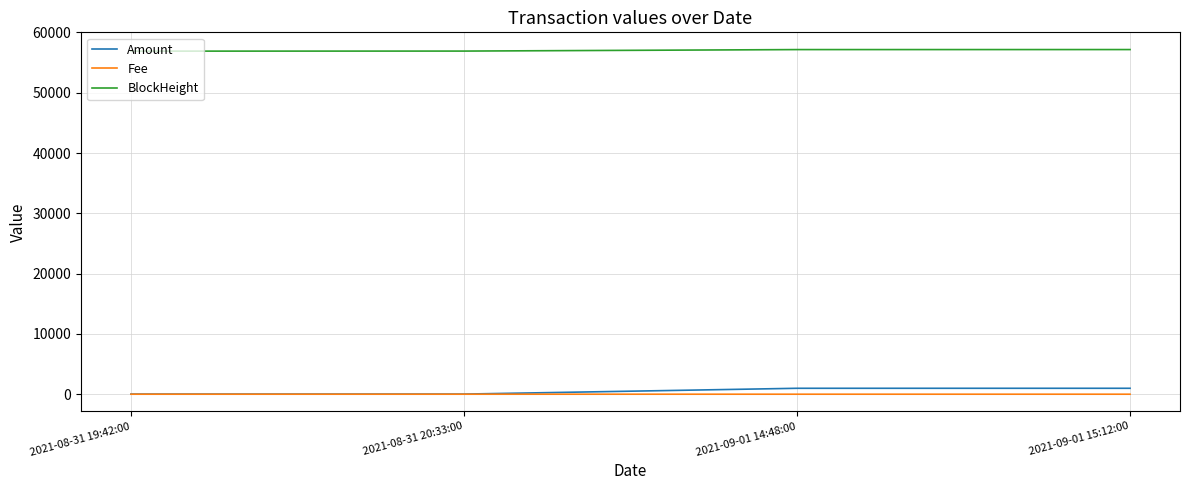

What are all the series names shown in the legend?

Amount, Fee, BlockHeight